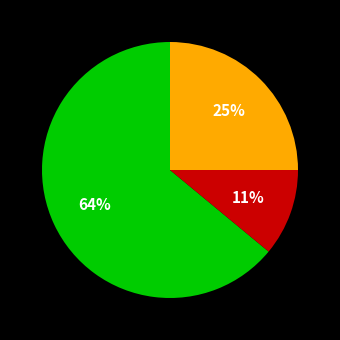

Is there any slice that represents more than half of the pie?

Yes